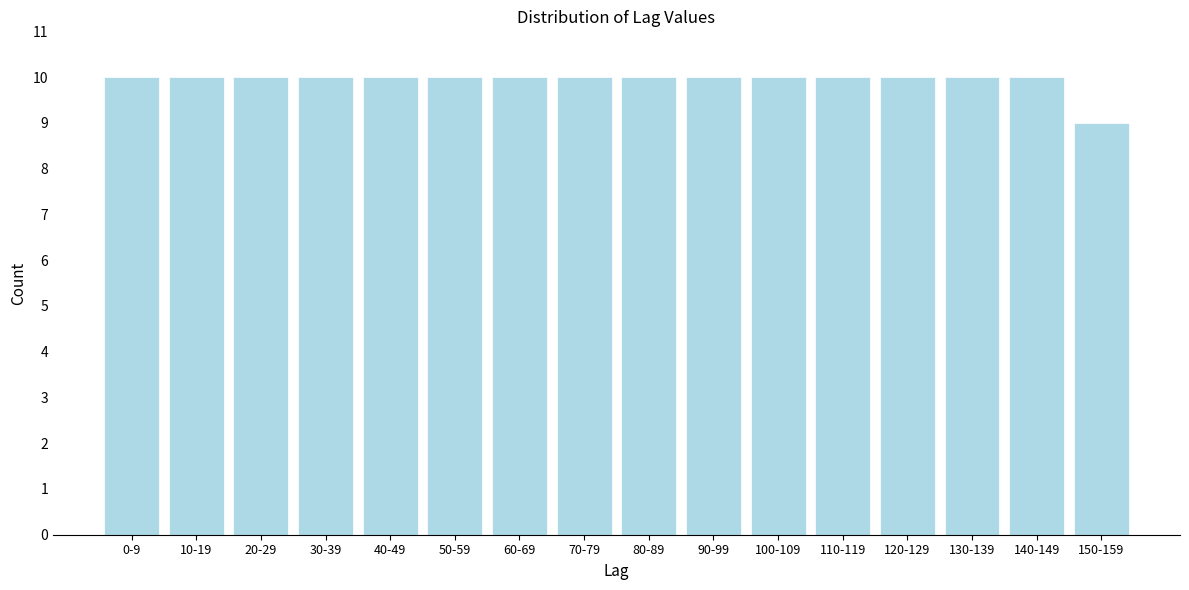

Reading left to right, extract all data points from this chart.

0-9=10	10-19=10	20-29=10	30-39=10	40-49=10	50-59=10	60-69=10	70-79=10	80-89=10	90-99=10	100-109=10	110-119=10	120-129=10	130-139=10	140-149=10	150-159=9